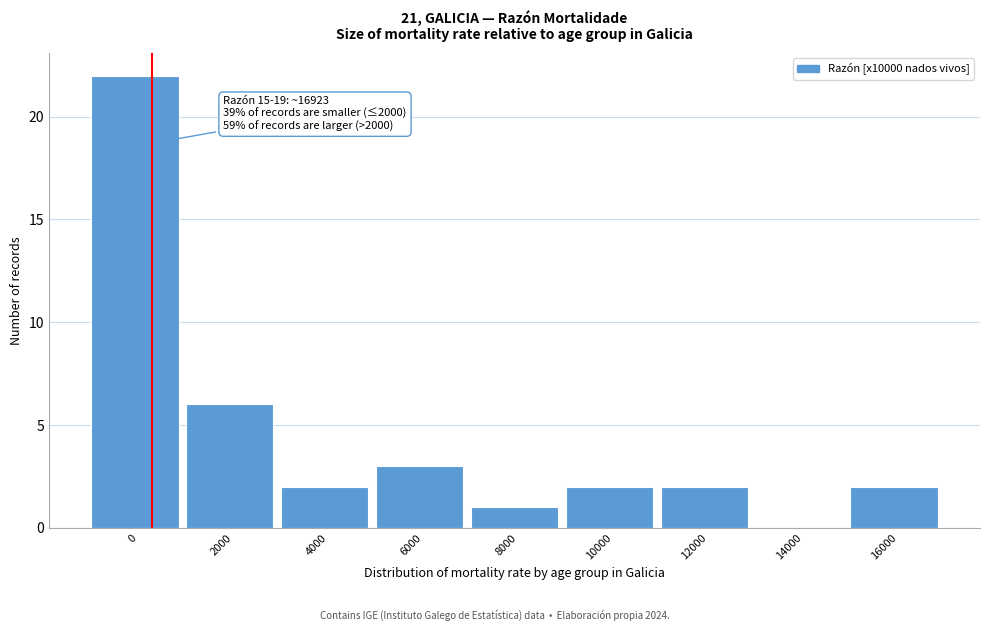

Reading right to left, transcribe all the data shown in this chart.

16000=2	14000=0	12000=2	10000=2	8000=1	6000=3	4000=2	2000=6	0=22